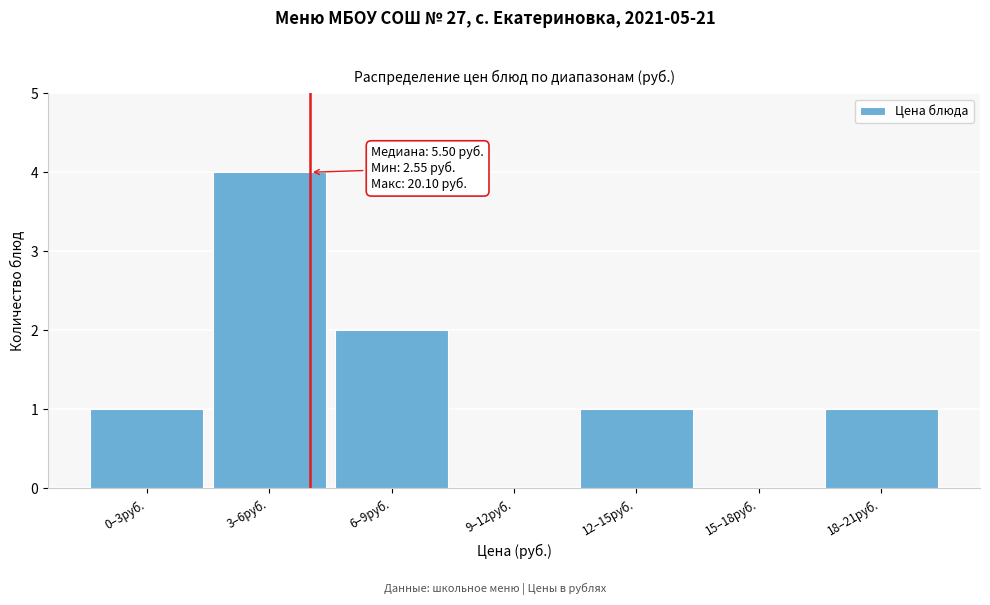

Reading left to right, transcribe all the data shown in this chart.

0–3руб.=1	3–6руб.=4	6–9руб.=2	9–12руб.=0	12–15руб.=1	15–18руб.=0	18–21руб.=1